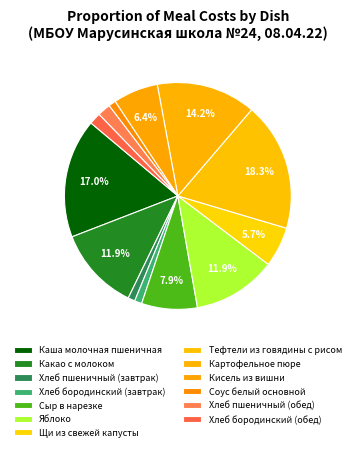

To the nearest percent, what is the average slice percentage?

8%